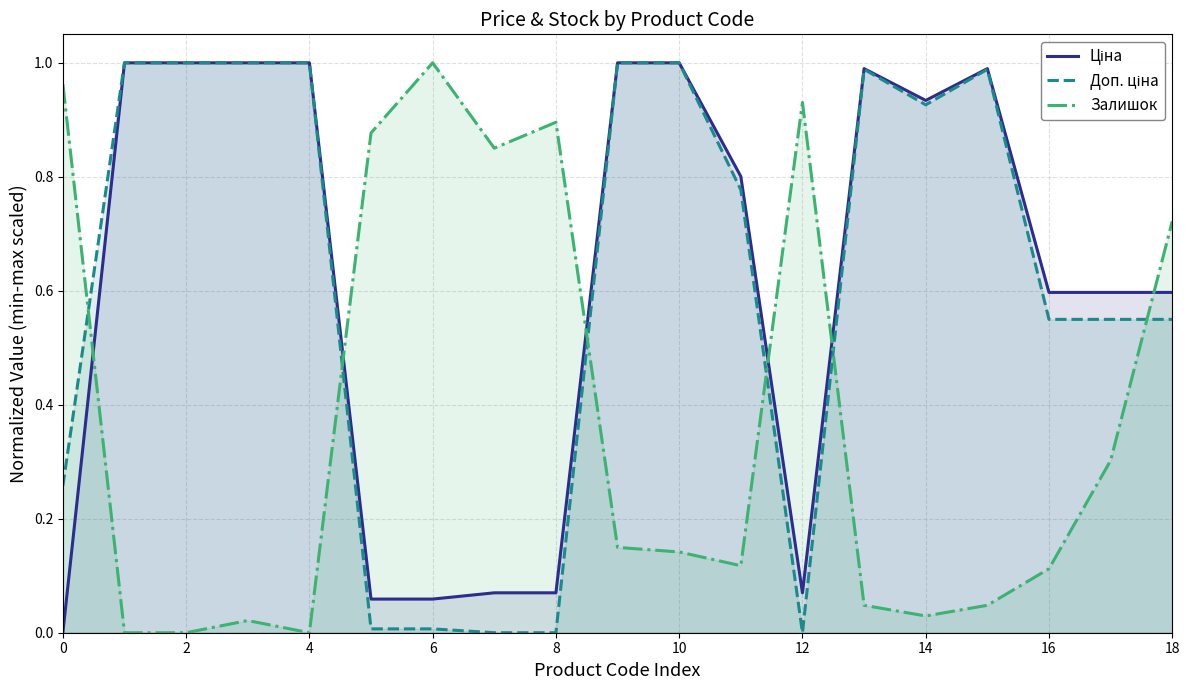

Which category has the highest value in the Залишок series?

6